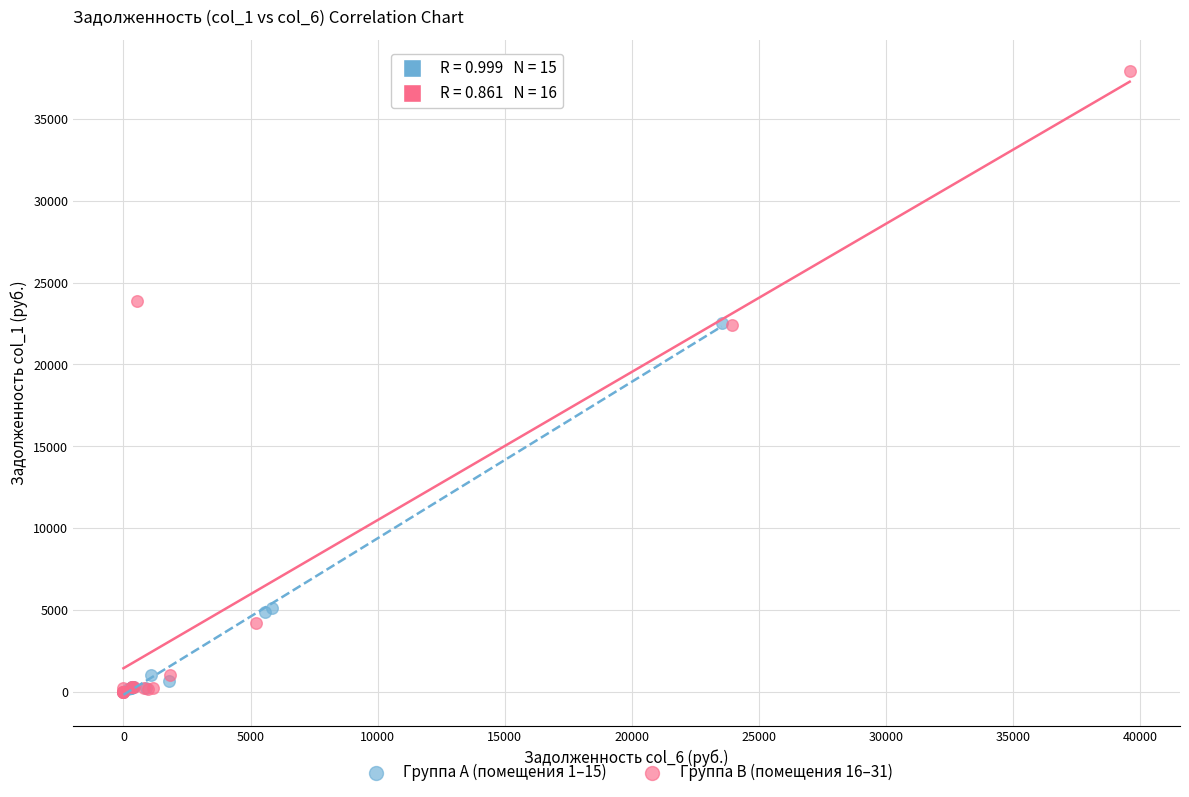

Which series reaches the maximum Y coordinate?

Группа B (помещения 16–31)